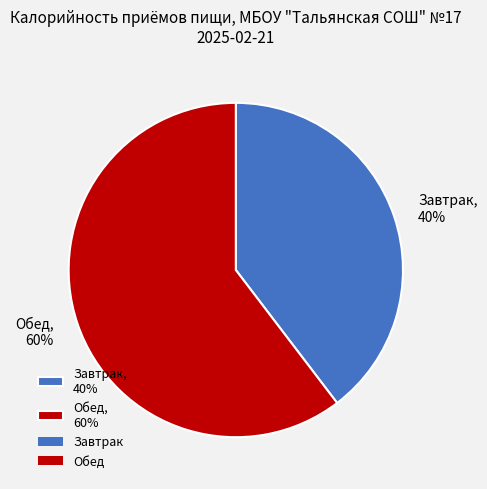

How many slices are in this pie chart?

2